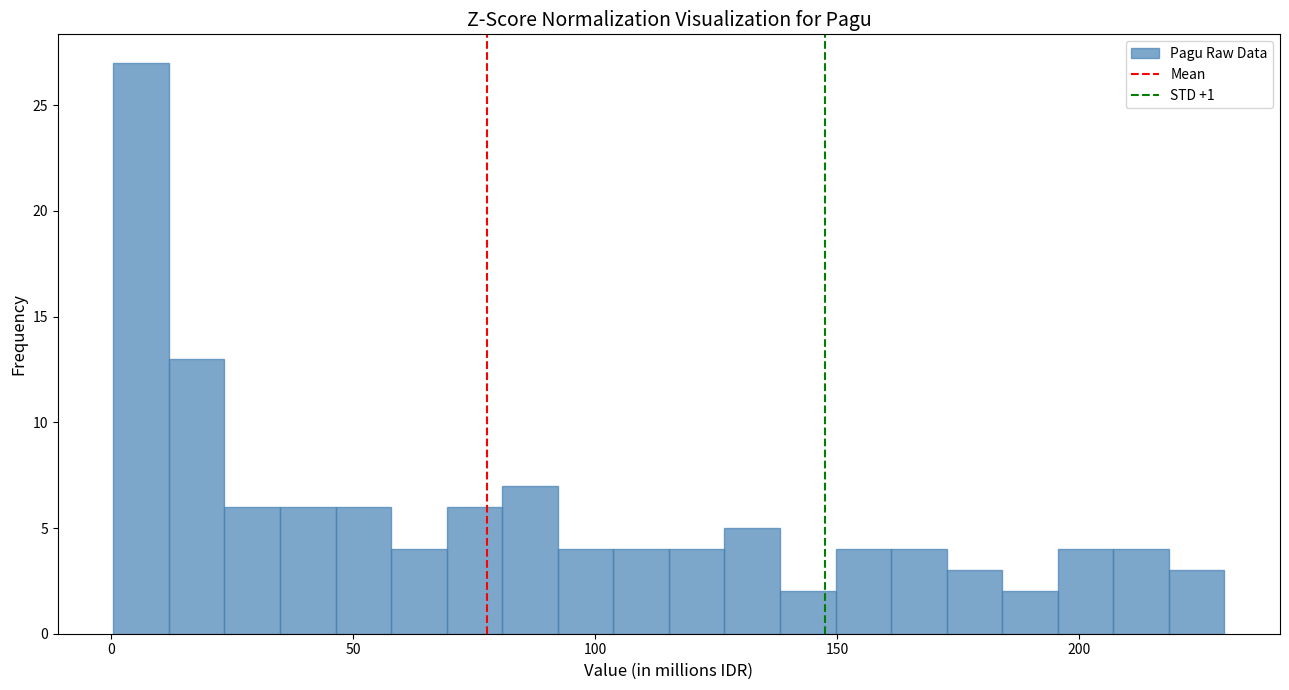

Around what value on the x-axis is the tallest bar? Give the approximate position of its centre, as read against the axis.

5